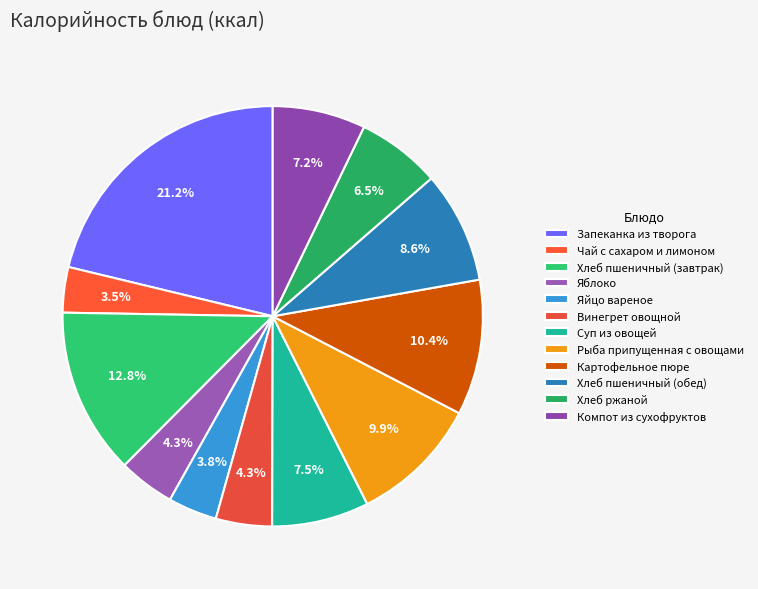

Rank the categories by value from lowest to highest.

Чай с сахаром и лимоном, Яйцо вареное, Винегрет овощной, Яблоко, Хлеб ржаной, Компот из сухофруктов, Суп из овощей, Хлеб пшеничный (обед), Рыба припущенная с овощами, Картофельное пюре, Хлеб пшеничный (завтрак), Запеканка из творога